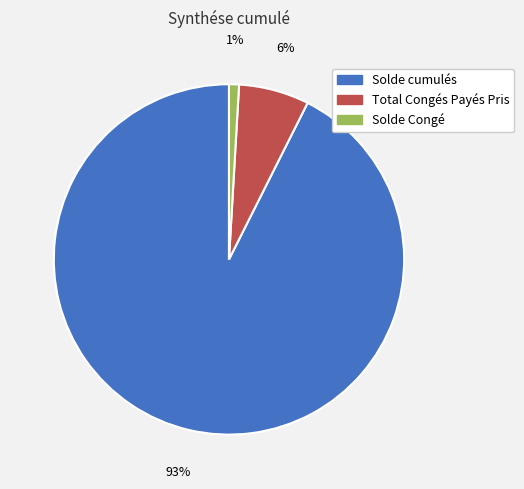

The Solde Congé slice represents 1% of the pie. True or false?

True